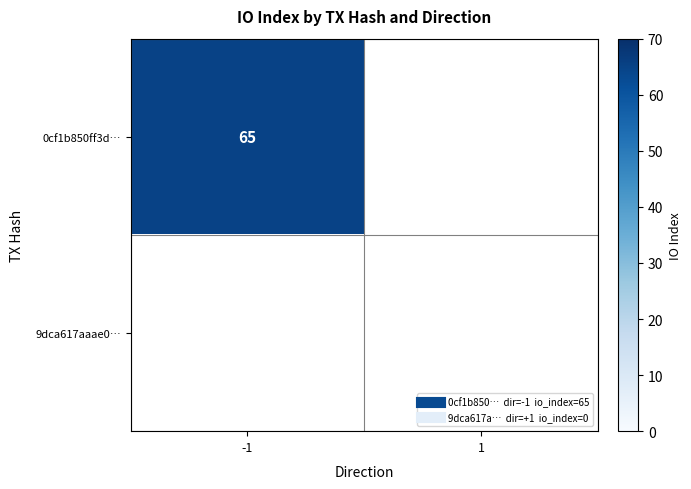

Is it true that 9dca617aaae0… equals 0 at 1?

True